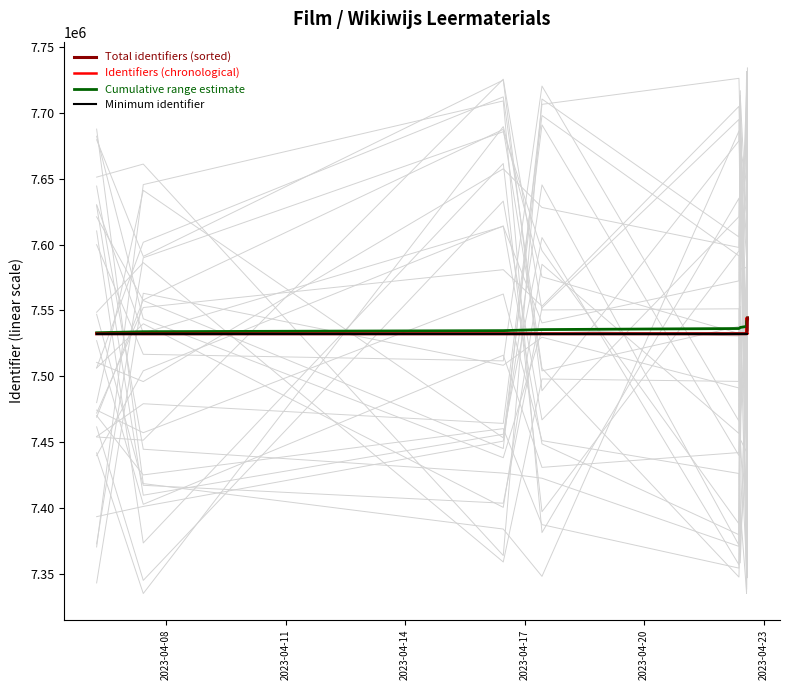

What is the maximum value for Cumulative range estimate?

7544192.0